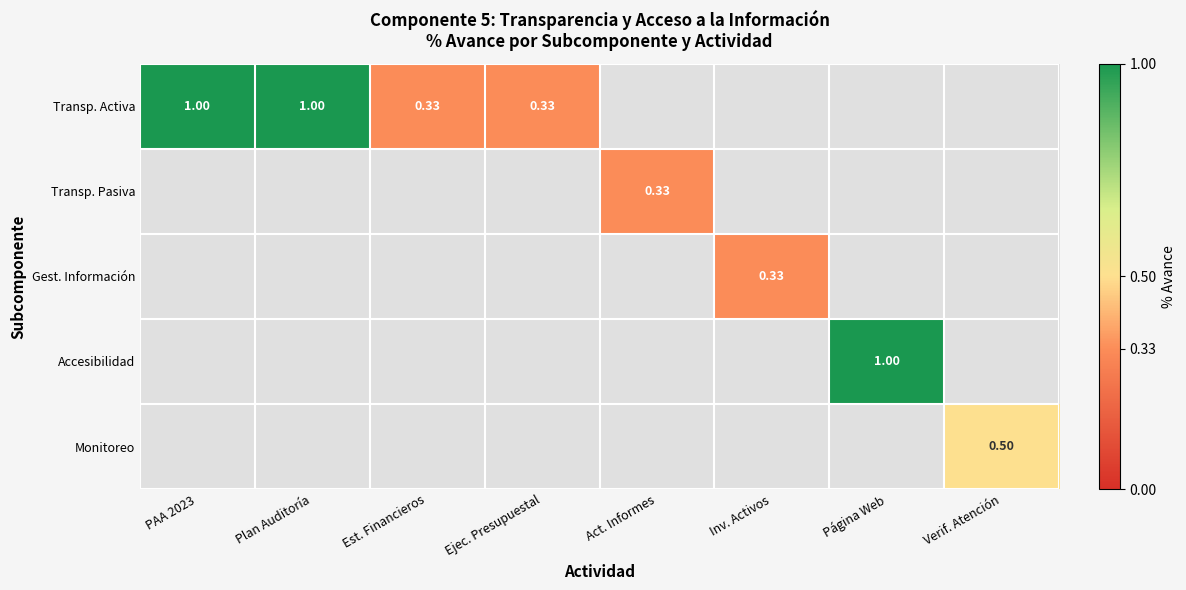

Between Inv. Activos and Plan Auditoría, which is larger?

Plan Auditoría